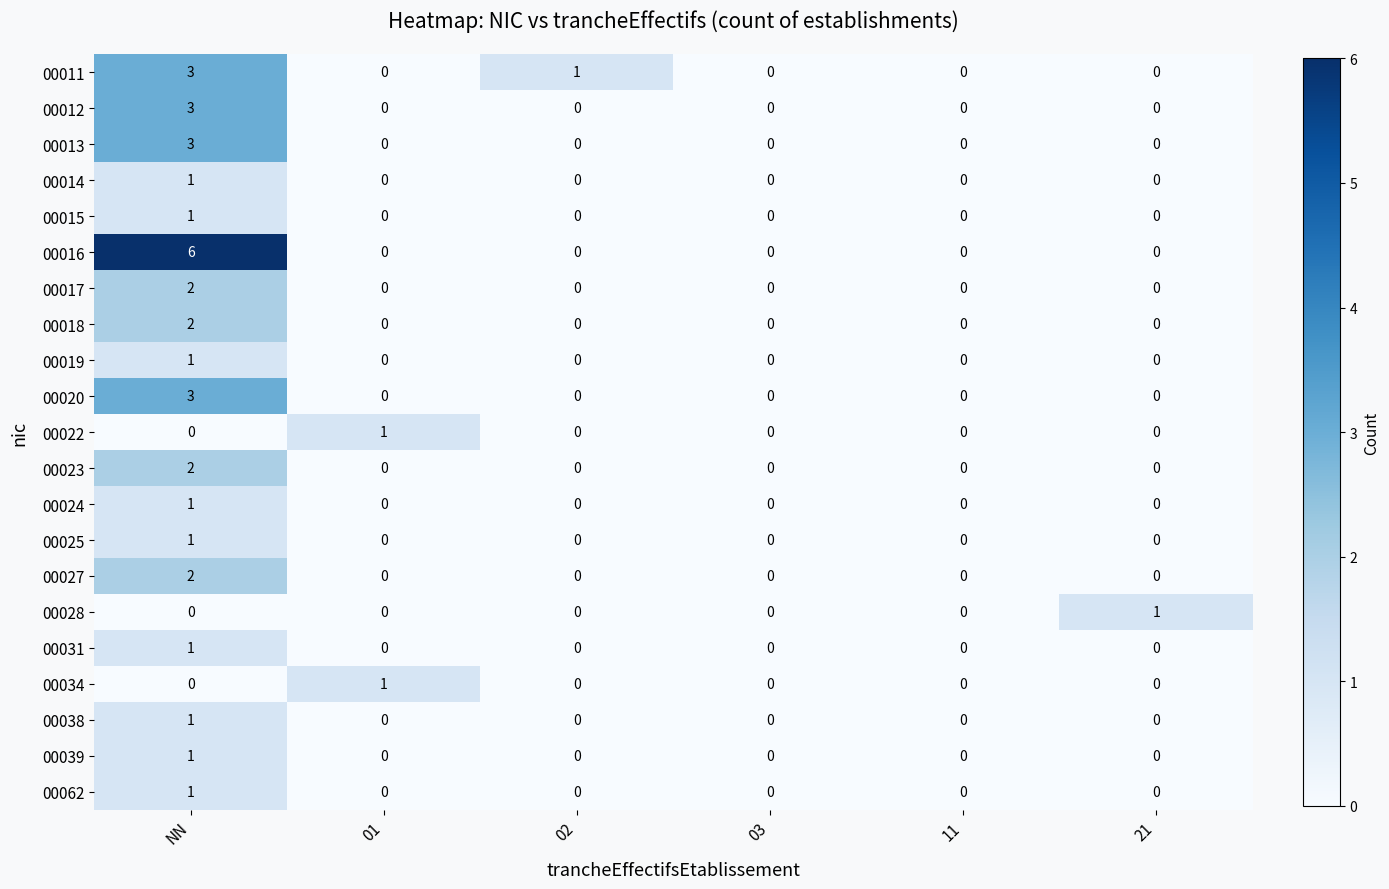

Count the 00017 values in the range 0 to 1.

5